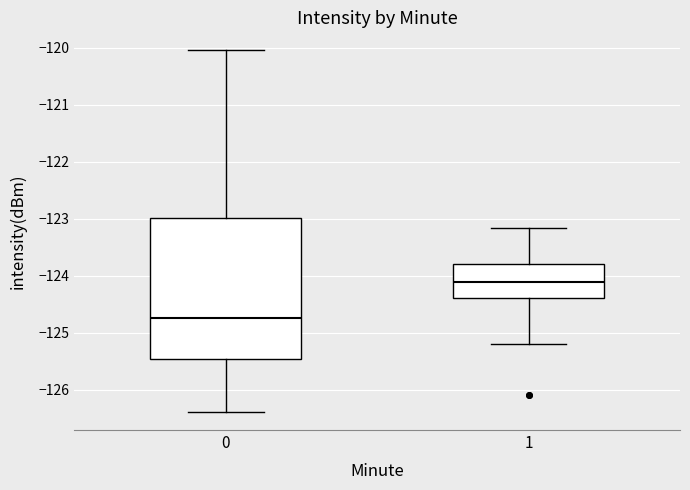

Which box has the lowest median line?

0